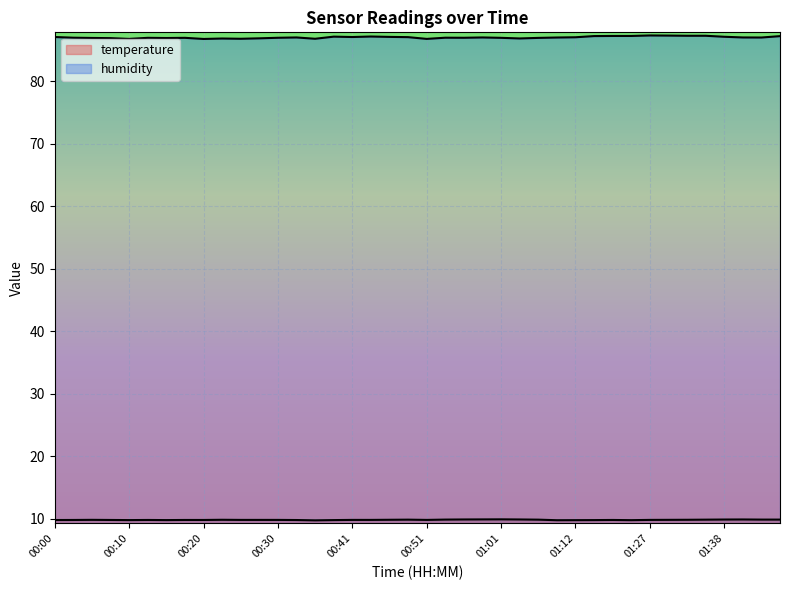

What is the sum of all temperature values?

393.2